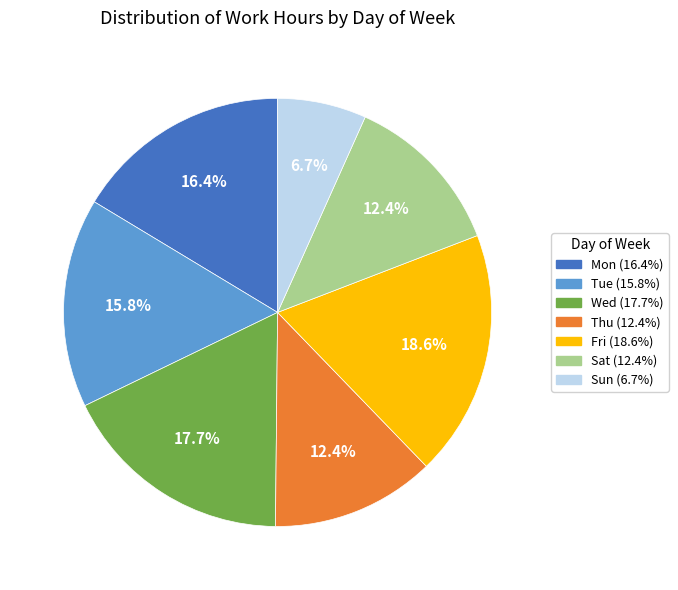

What is the largest slice in the pie chart?

Fri